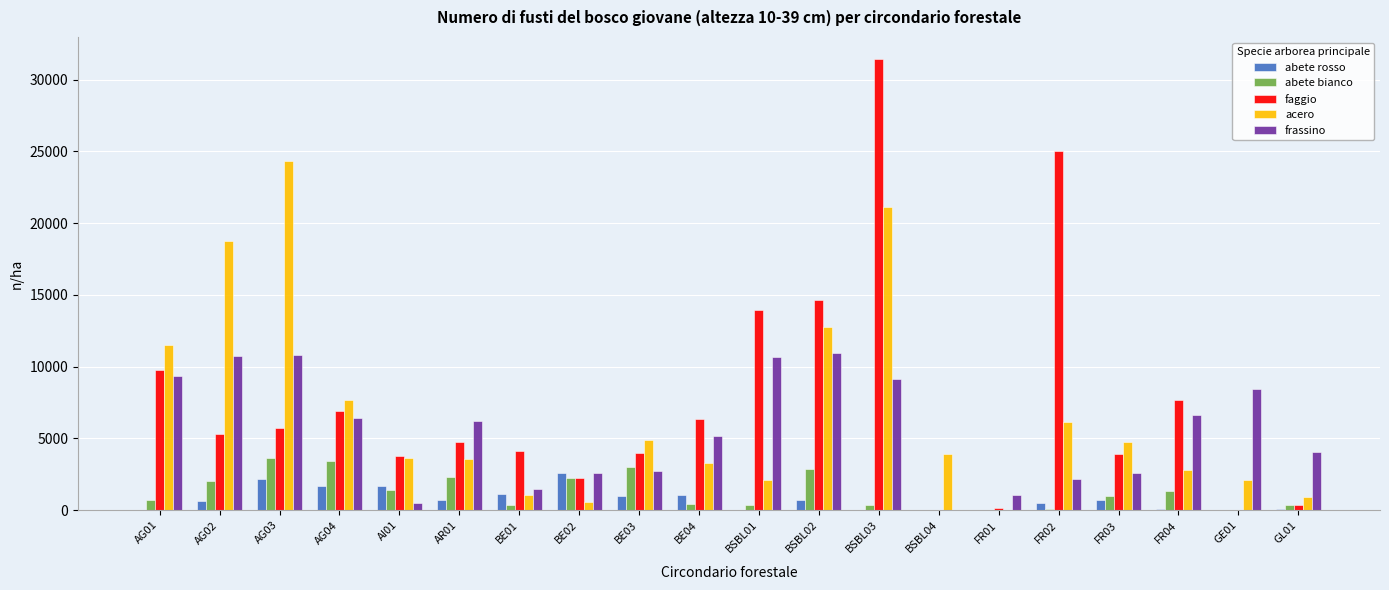

Between BSBL04 and FR02, which series saw the biggest shift?

faggio